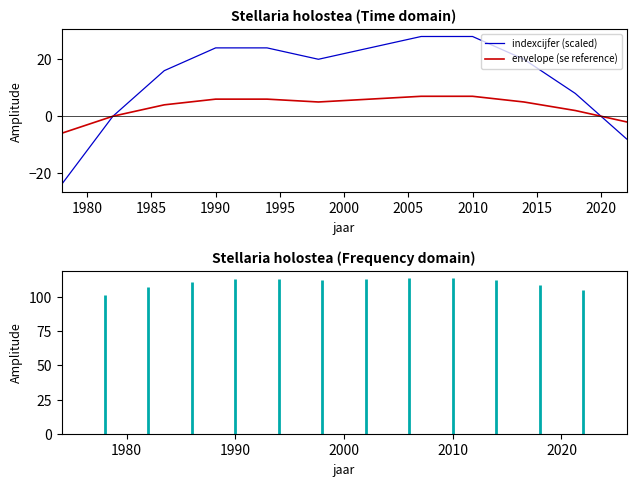

Which series has the widest spread of values?

indexcijfer (scaled)